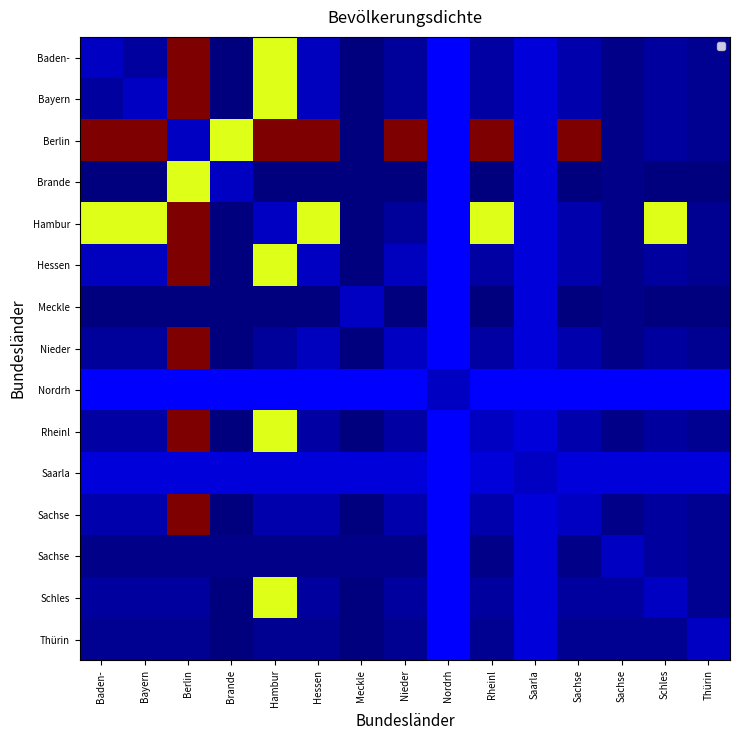

What is the greatest value displayed?

1.0